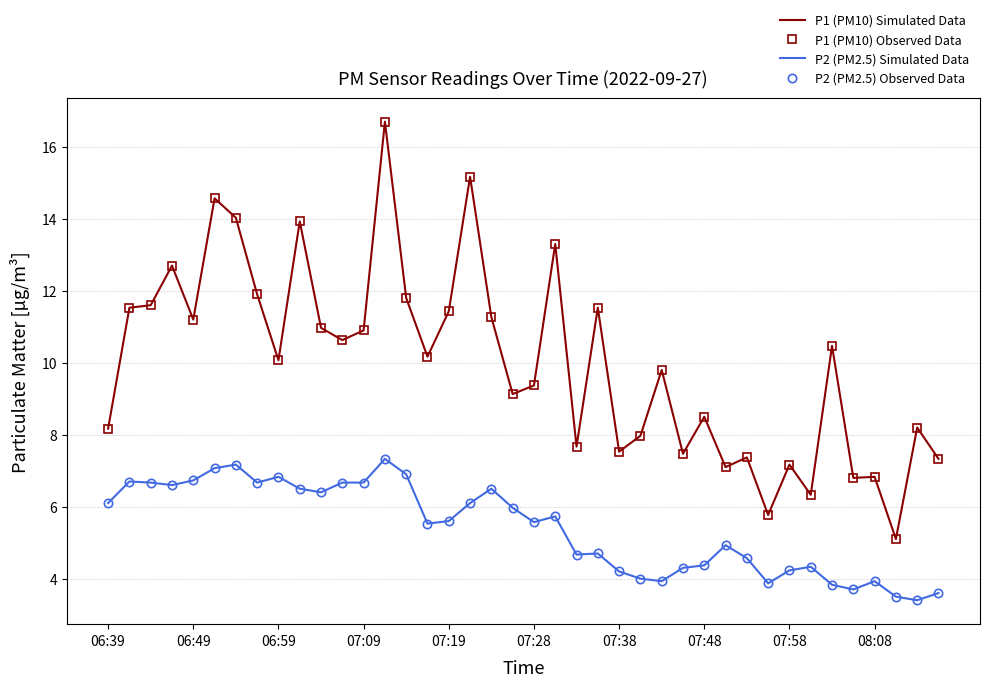

At which category is the sum across all series the highest?

13